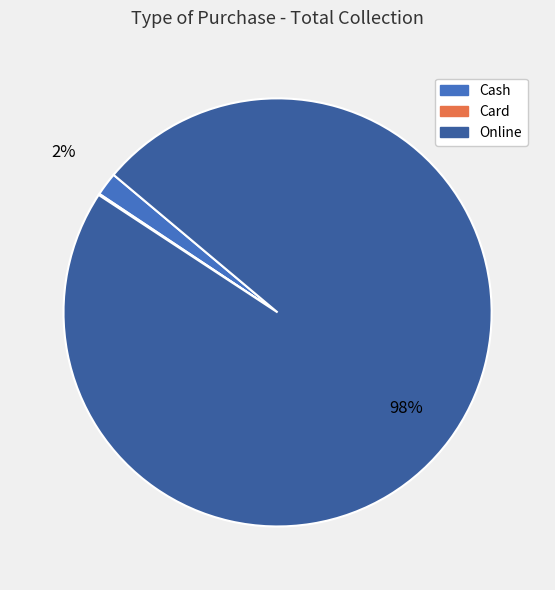

What percentage is the Cash slice, to the nearest percent?

2%